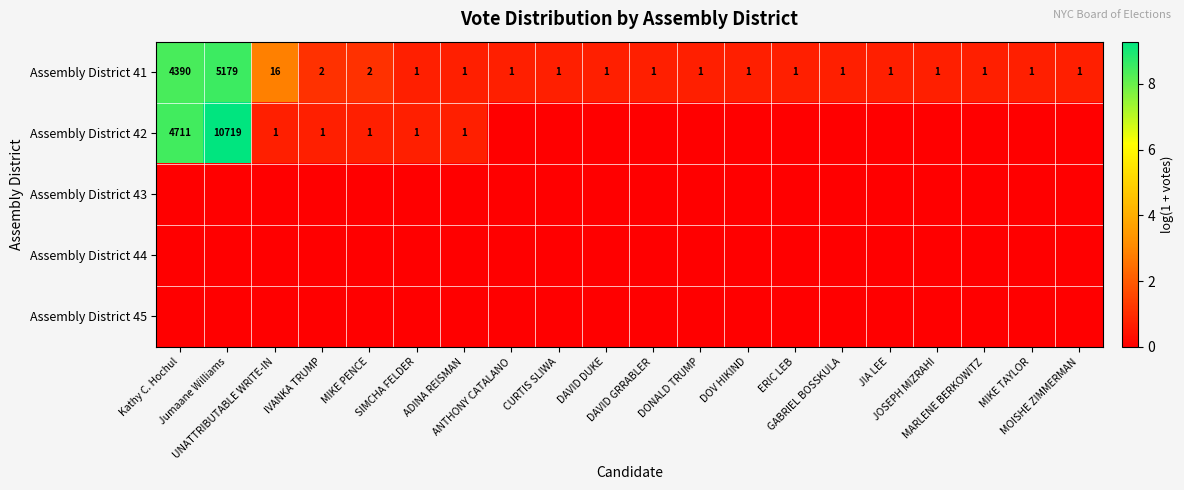

At how many categories does at least one series exceed 8?

2